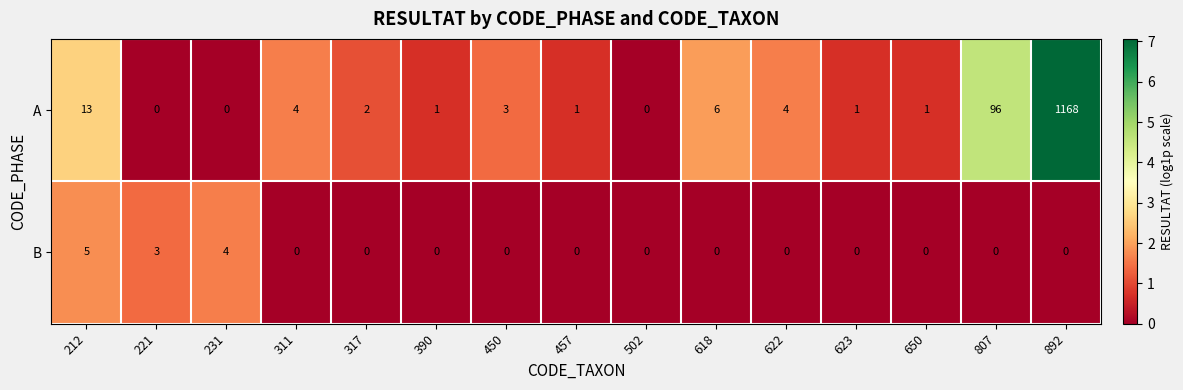

True or false: B has a value of 8 at 212.

False